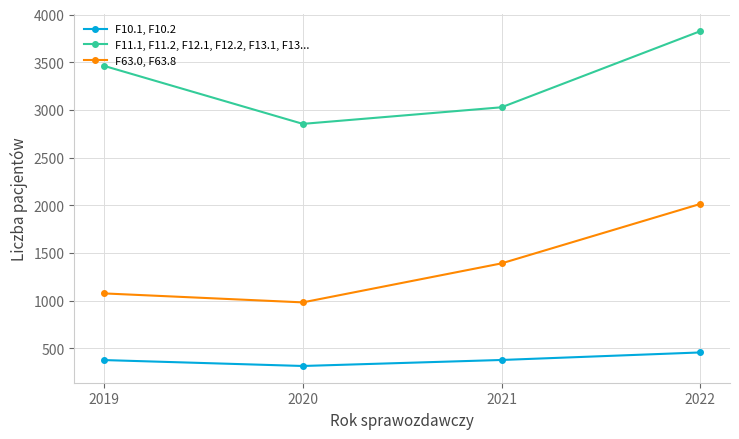

How many interior local valleys does the F63.0, F63.8 series have?

1